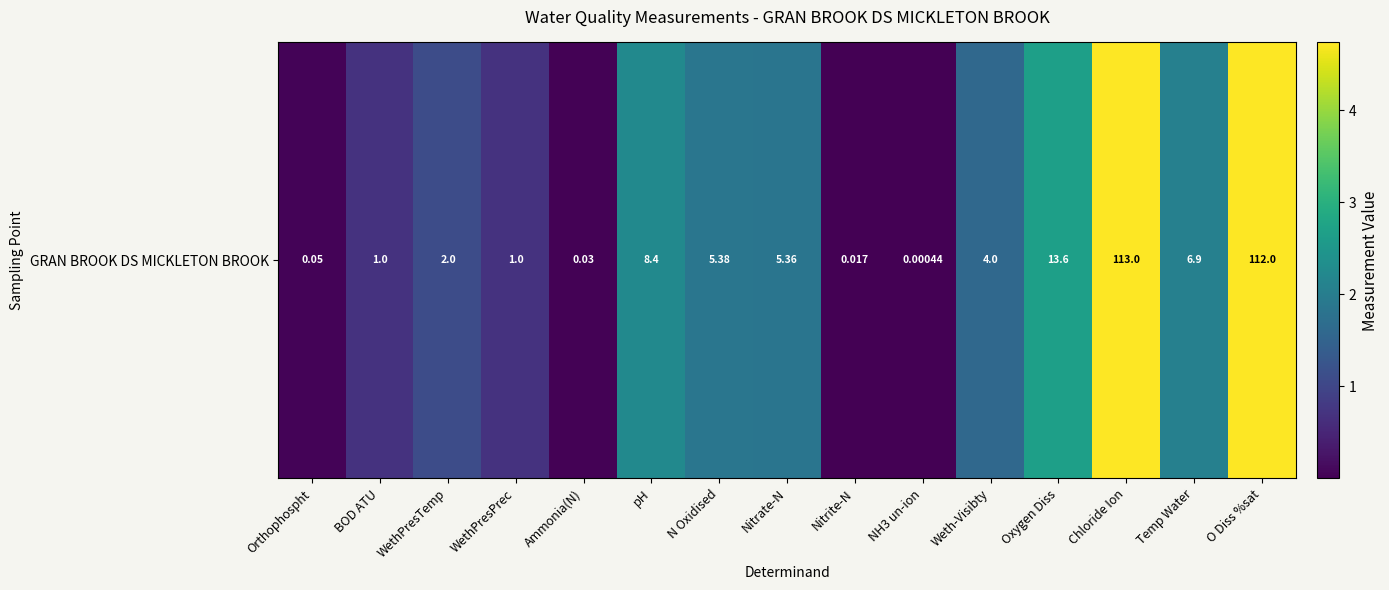

At which label is the value closest to 2?

Temp Water